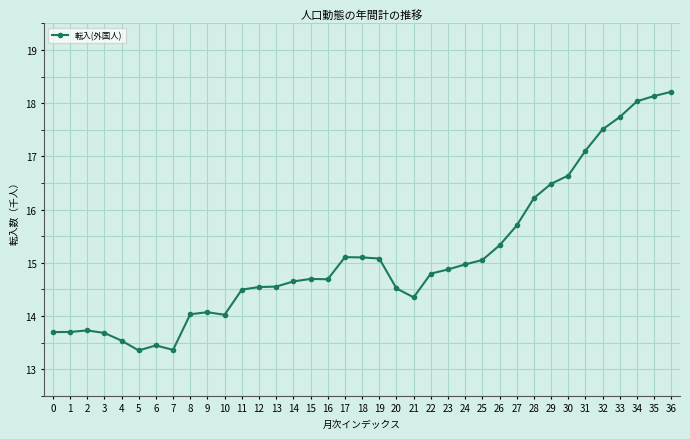

Approximately how many times larger is the value at 36 compared to 33?

1.0